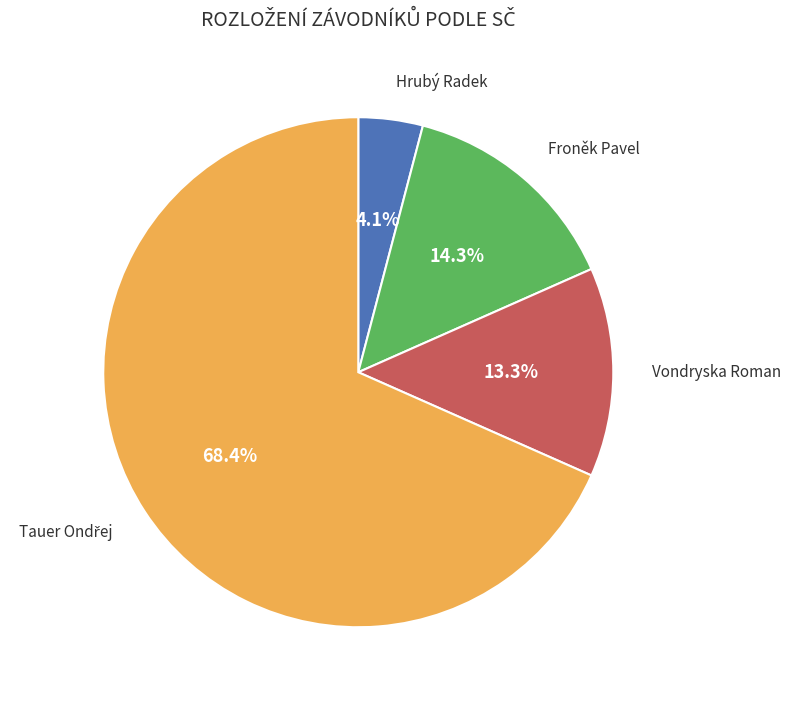

Count the number of slices in the pie.

4